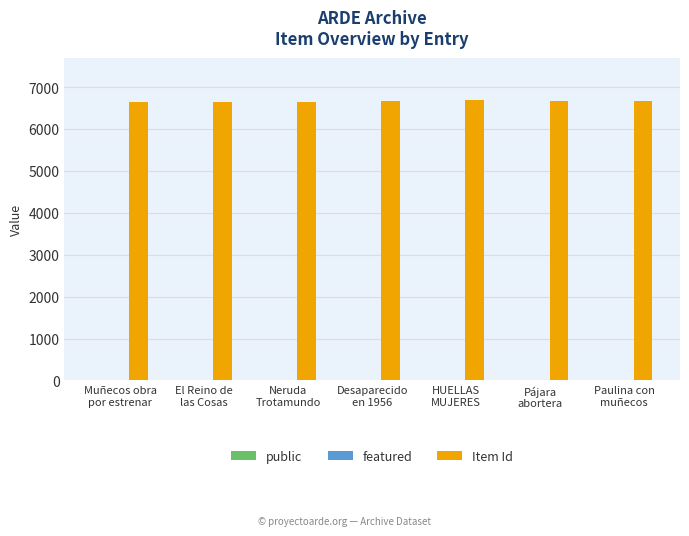

Which series has the largest total across all categories?

Item Id